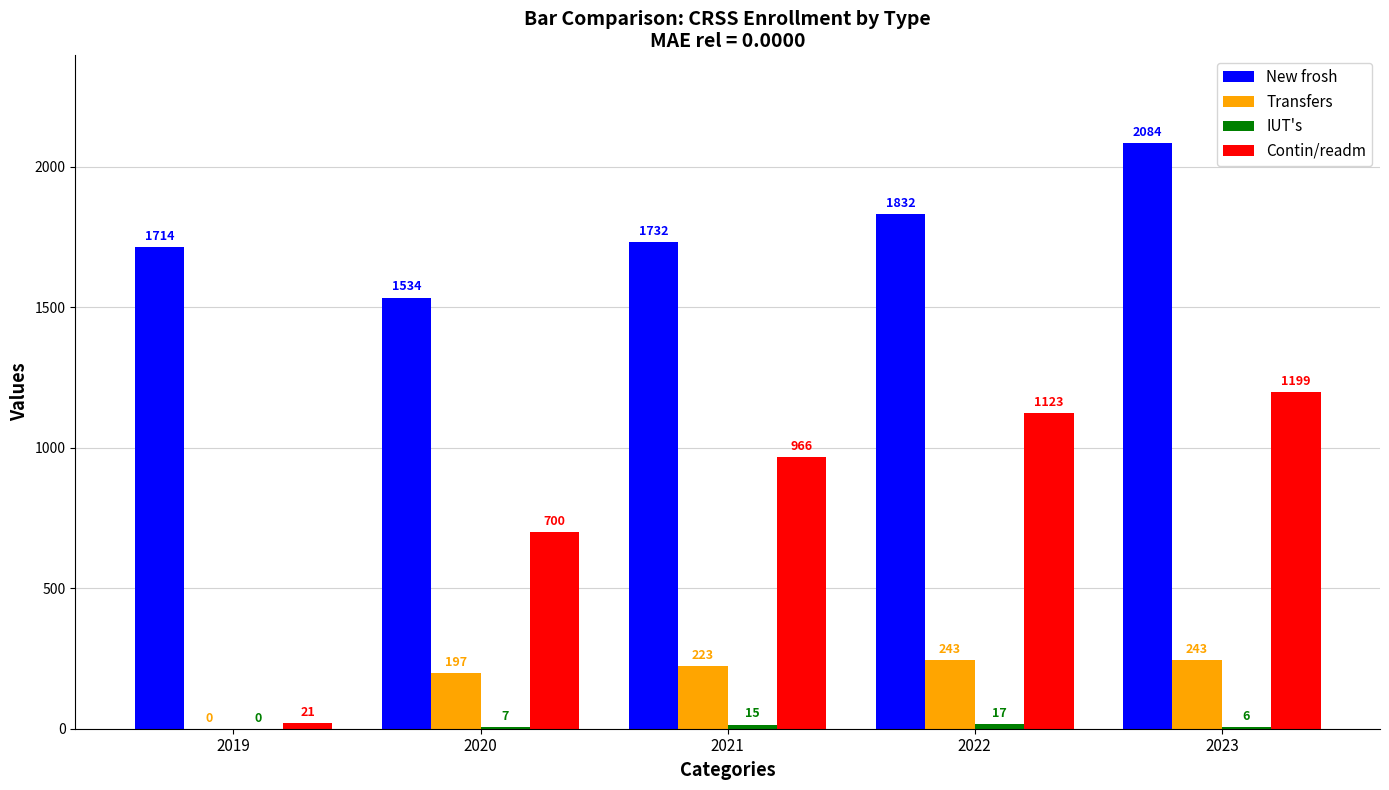

At which category does the chart reach its peak across all series?

2023